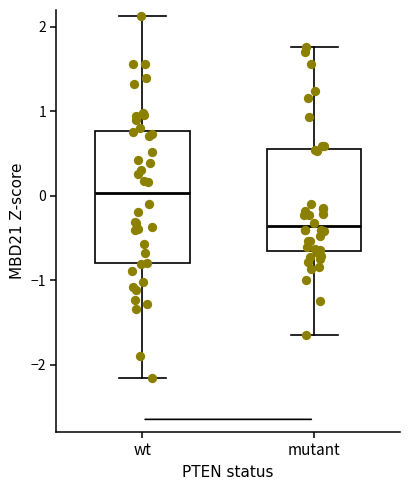

Reading left to right, transcribe this box plot: for each box, give where its median line is, the range the box spans, and where its two whiskers end, as read against the y-axis. The values are not printed on the chart, so give them approximately, as read against the axis.

wt: median 0.0, box -0.8 to 0.8, whiskers -2.2 to 2.1
mutant: median -0.4, box -0.7 to 0.5, whiskers -1.6 to 1.8